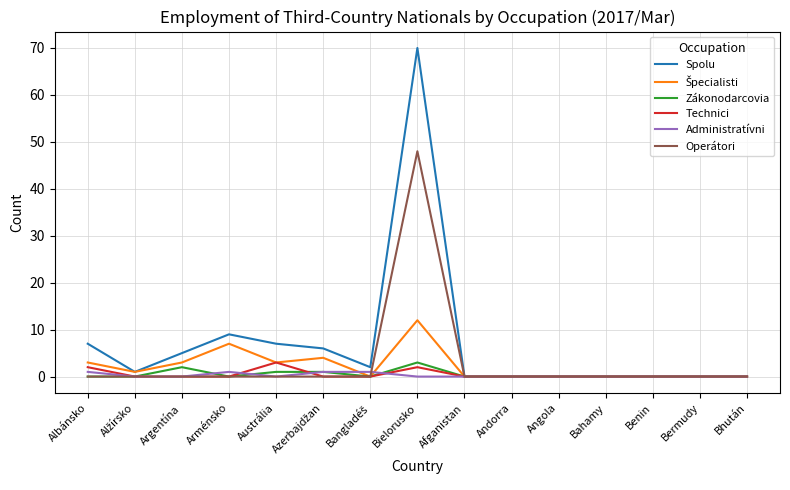

Which category has the highest value across all series?

Bielorusko